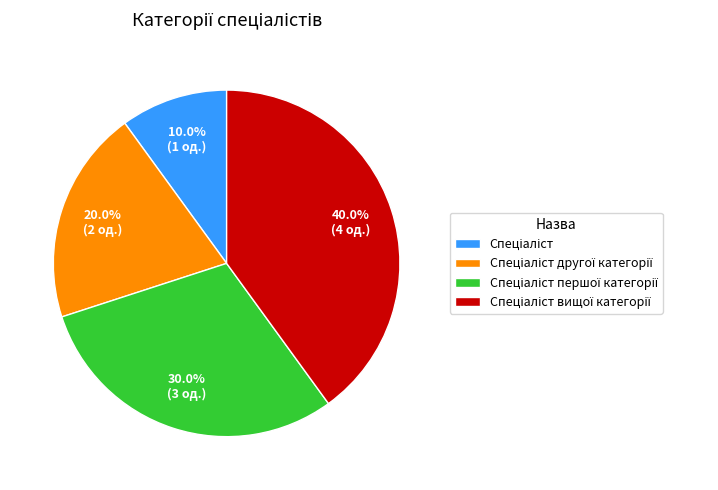

Count the number of slices in the pie.

4